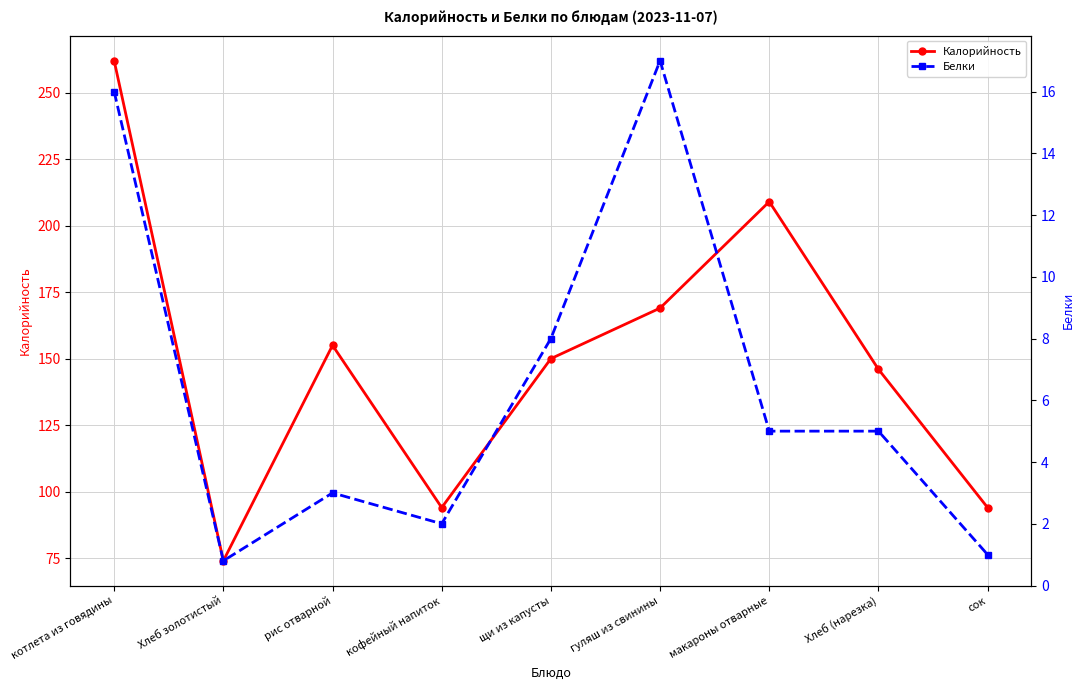

Between Хлеб золотистый and Хлеб (нарезка), which series saw the biggest shift?

Калорийность